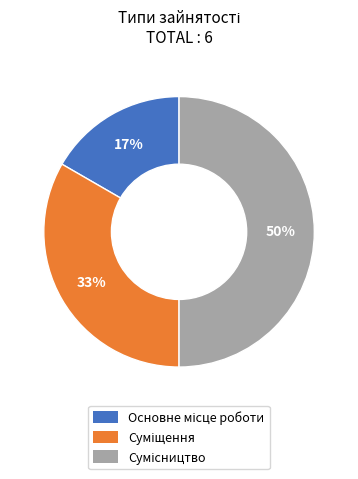

To the nearest percent, what is the difference between the largest and smallest slice percentages?

33%